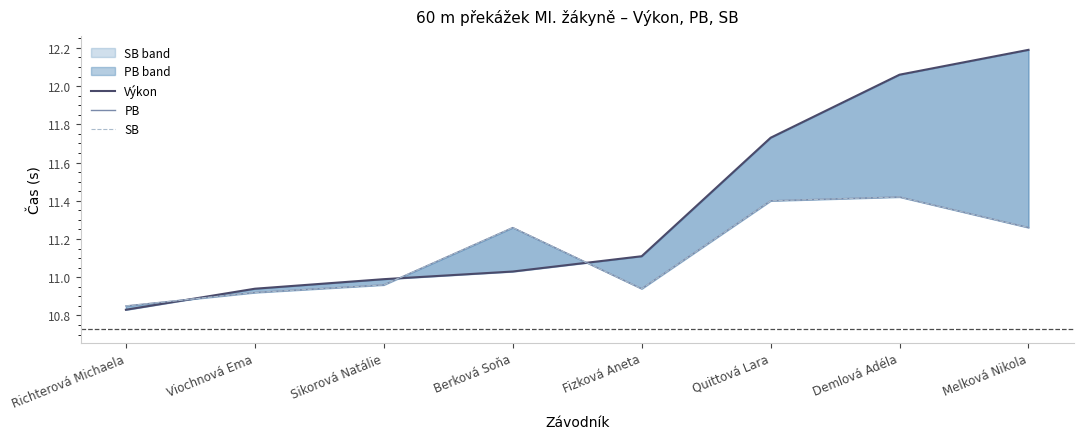

Does the chart display data point markers on the line(s)?

No